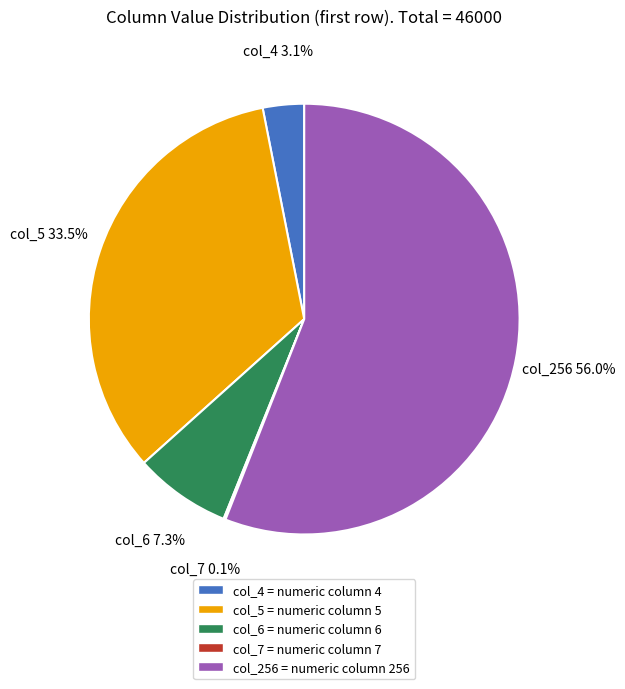

What is the ratio of the value at col_5 to the value at col_256?

0.6